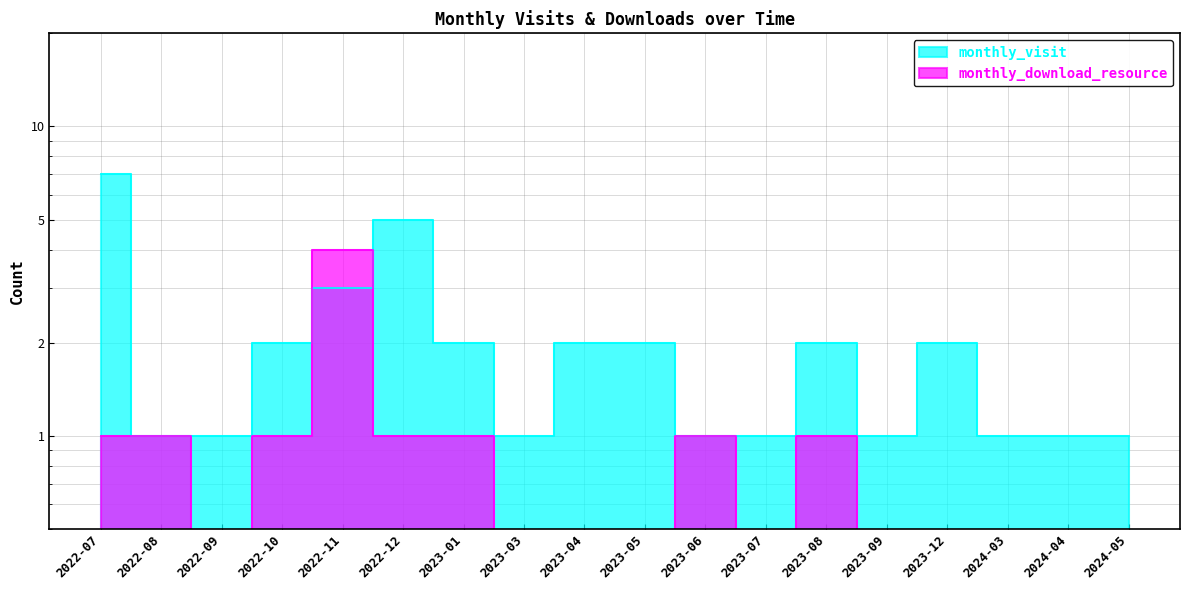

What position from the right is 2023-12?

4